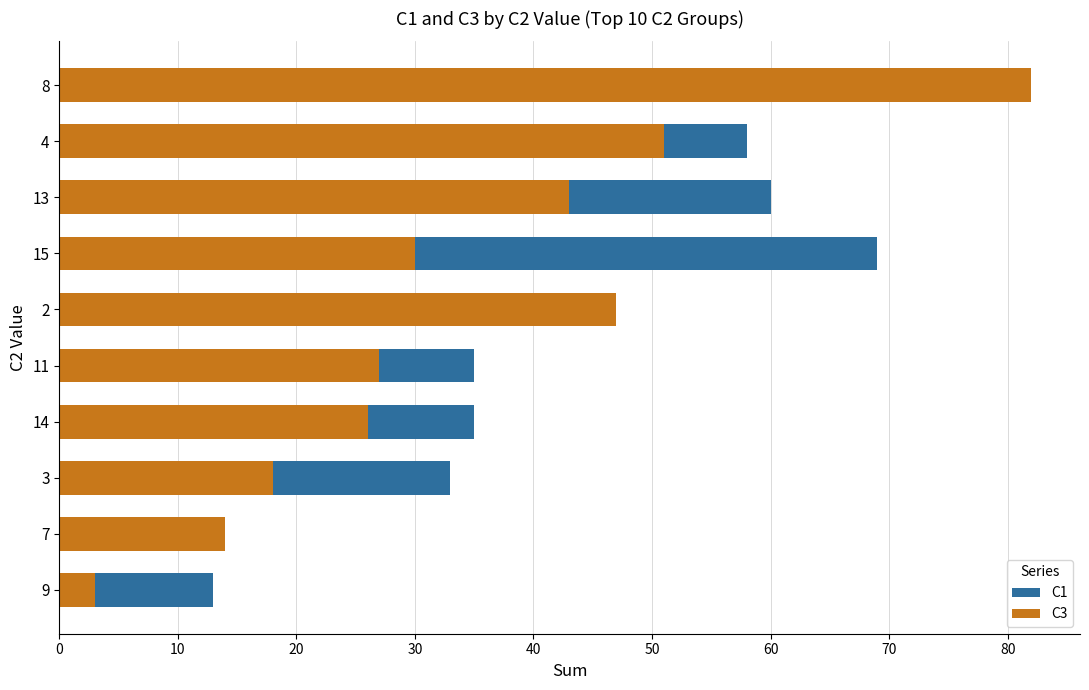

What are all the series names shown in the legend?

C1, C3